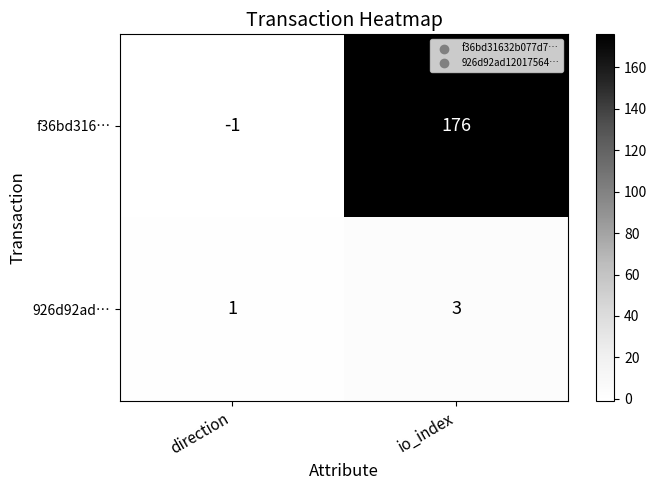

Is it true that 926d92ad… equals 1 at direction?

True